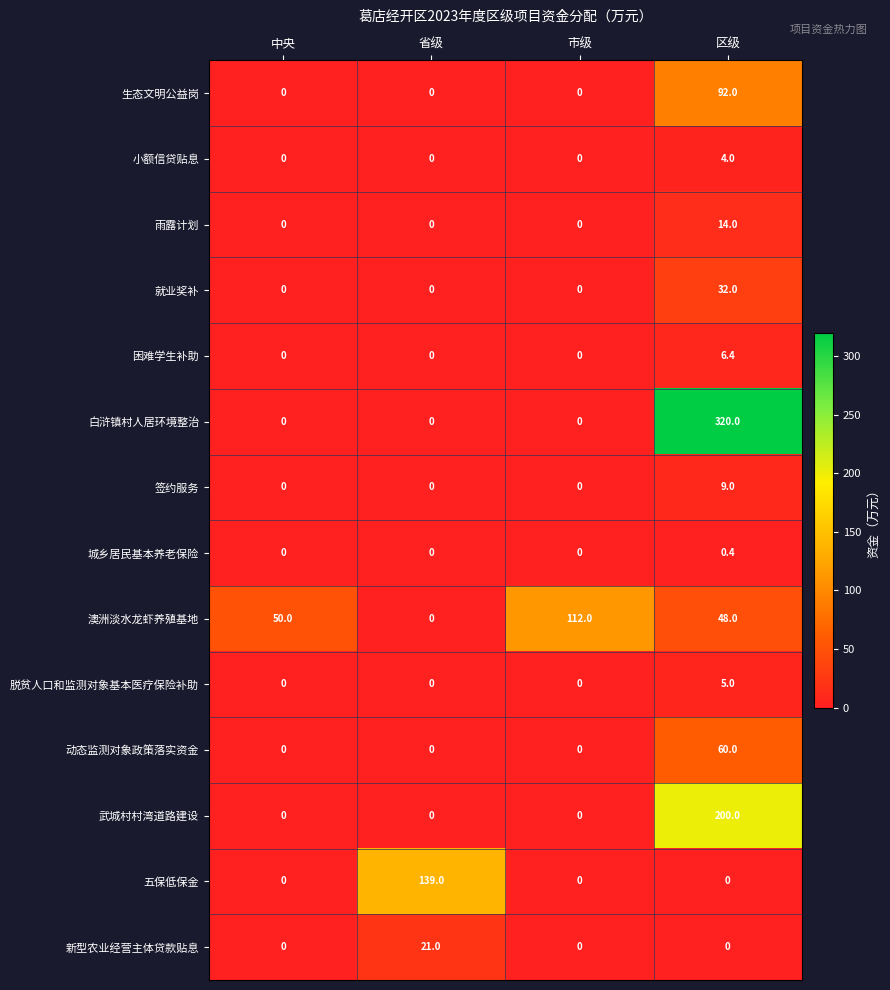

Read the 城乡居民基本养老保险 value at 区级.

0.4